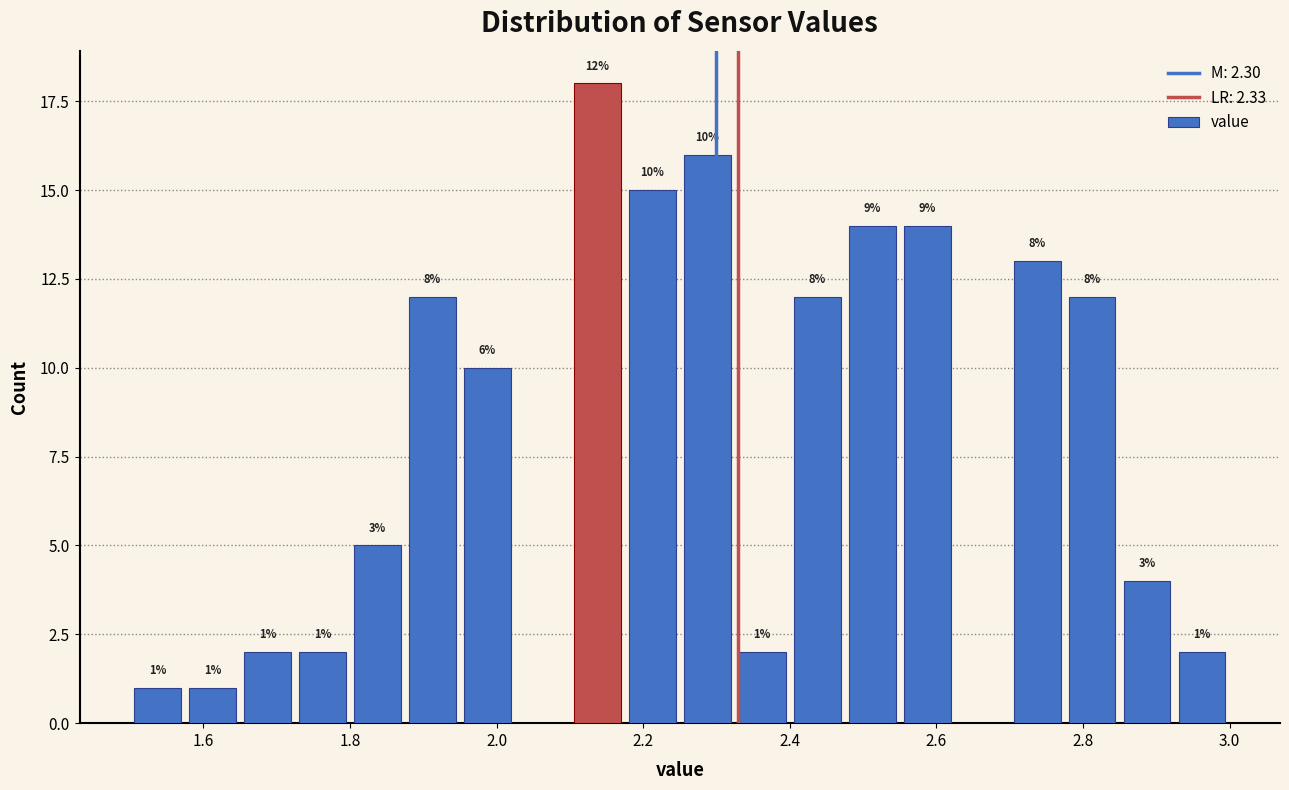

Around what value on the x-axis is the tallest bar? Give the approximate position of its centre, as read against the axis.

2.14